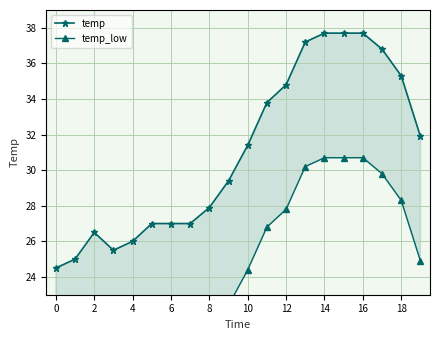

Which has a higher value, 0 or 18?

18